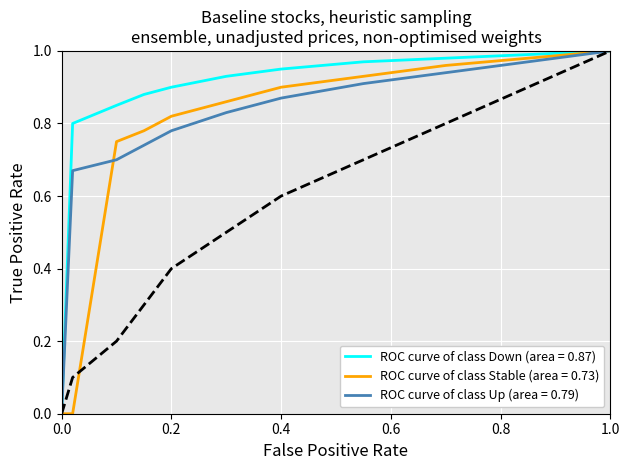

What is the maximum value shown in the chart?

1.0